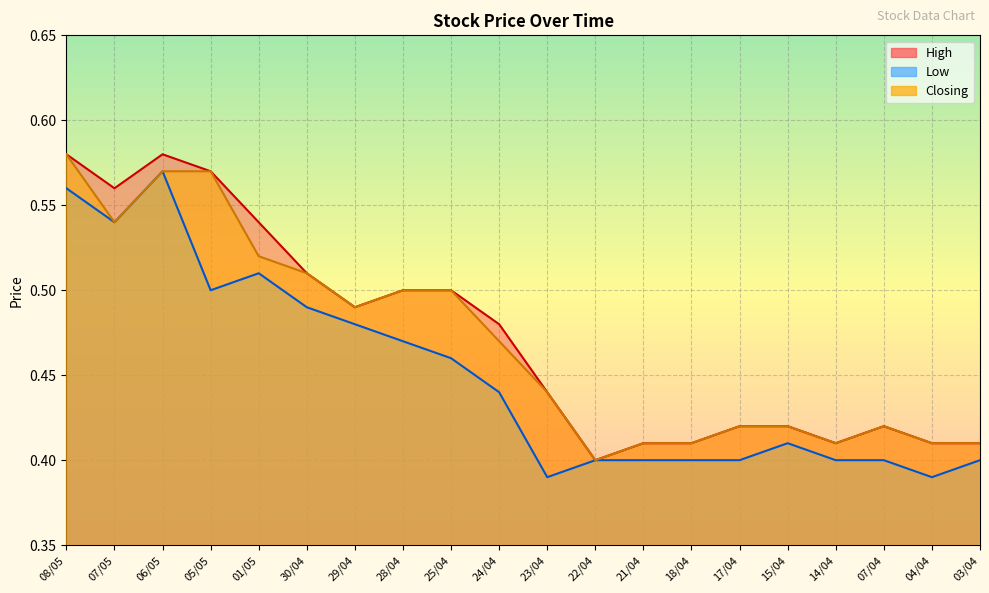

What are all the series names shown in the legend?

High, Low, Closing